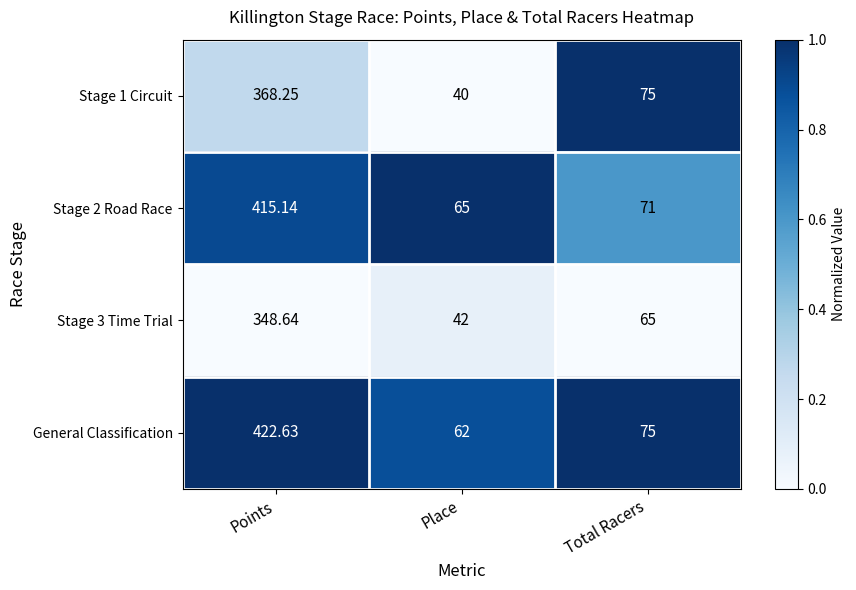

Which series has the largest total across all categories?

General Classification